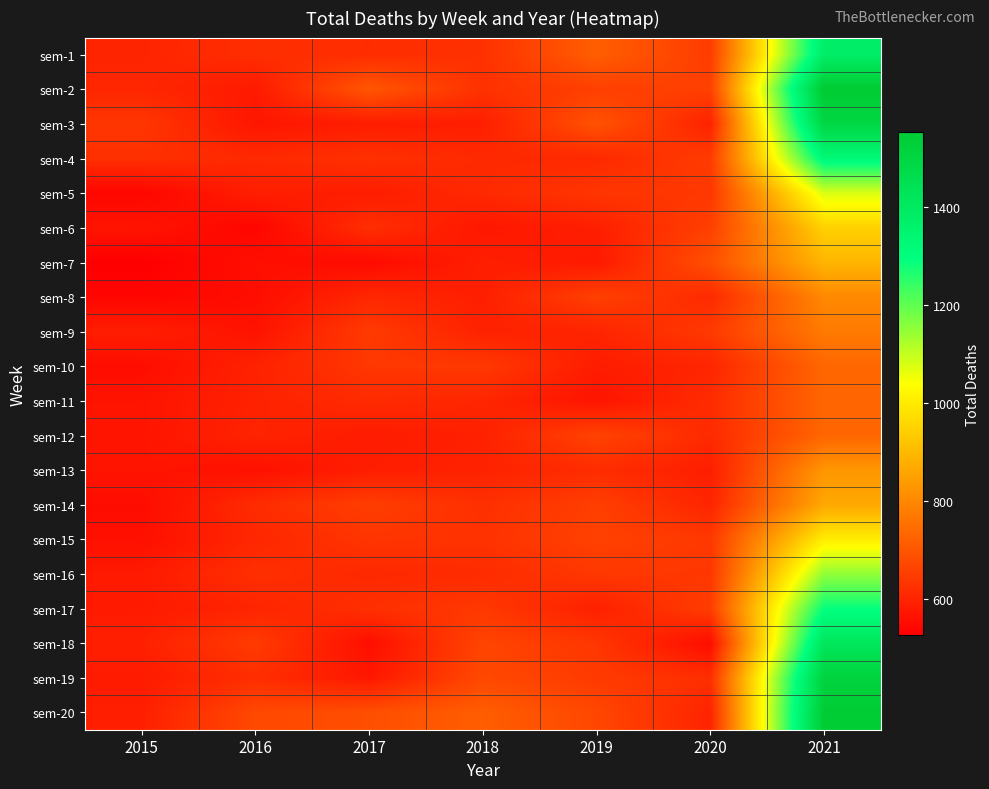

What is the spread (max minus min) of values at 2015?

111